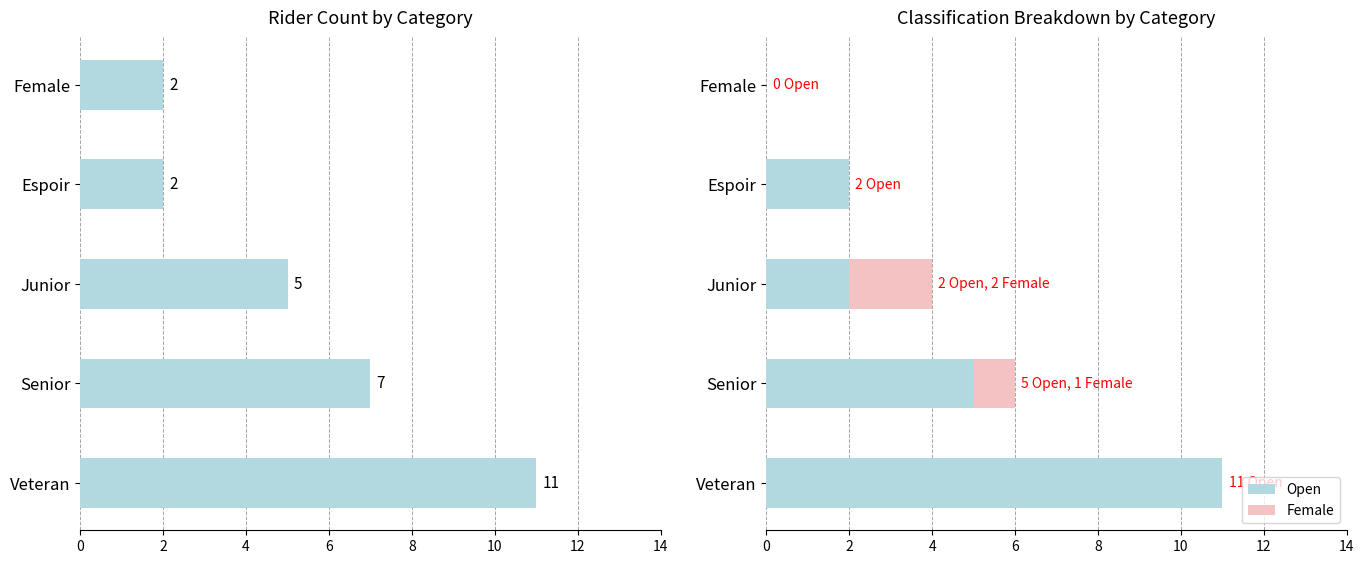

What is the sum of all Open values?

20